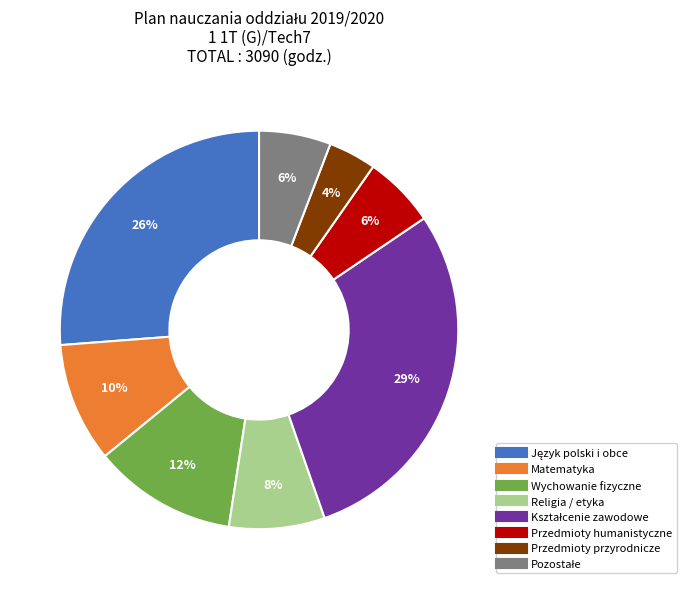

To the nearest percent, what is the difference between the largest and smallest slice percentages?

25%